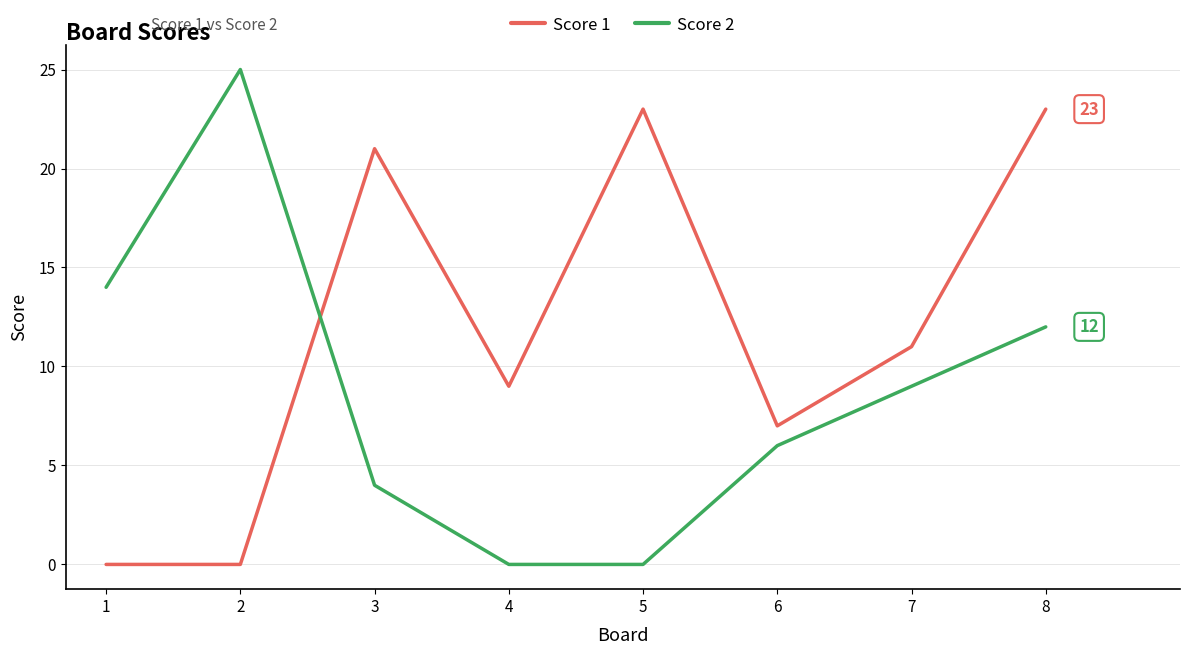

Which series changed the most between 3 and 8?

Score 2